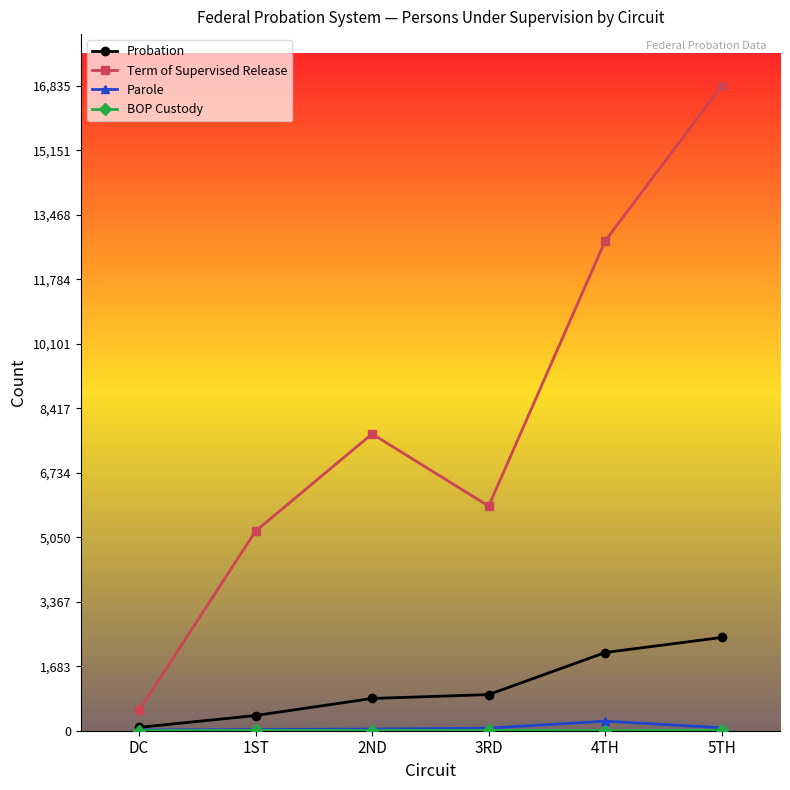

Which series changed the most between DC and 1ST?

Term of Supervised Release